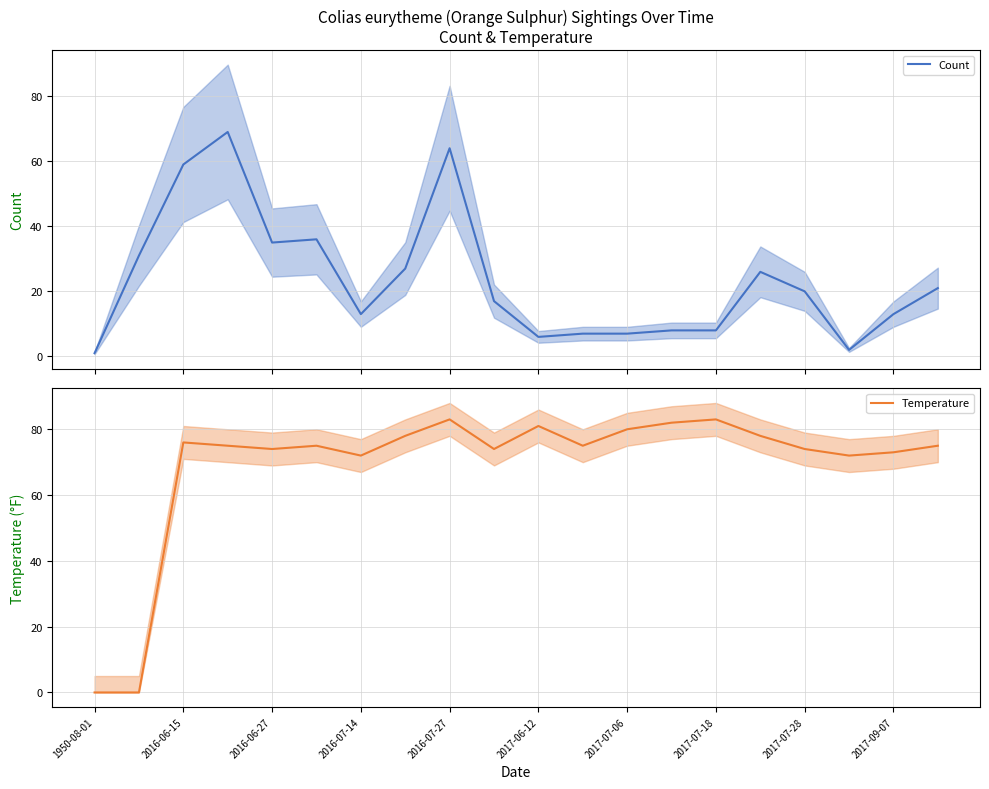

What is the highest value of the Count series?

69